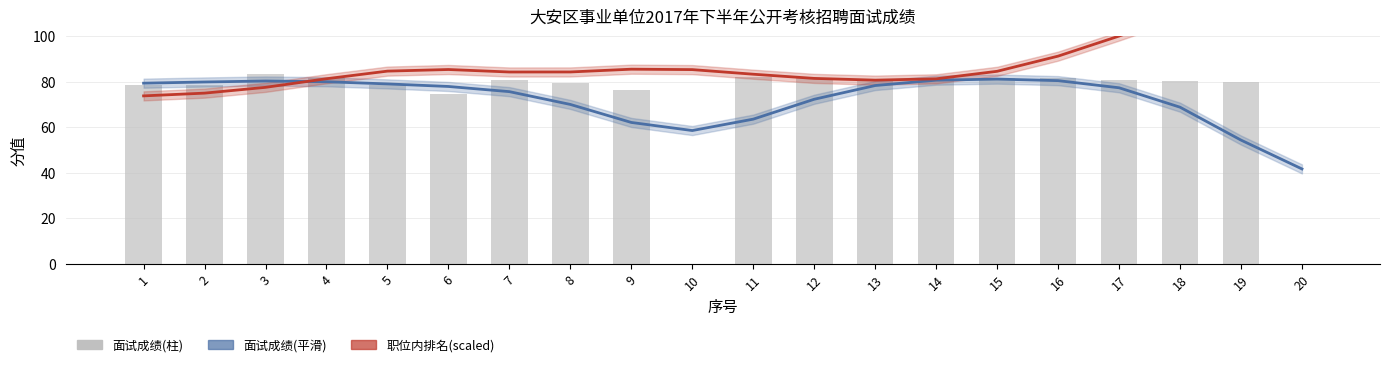

Rank the categories by 面试成绩 value from highest to lowest.

3, 11, 14, 4, 15, 12, 16, 17, 7, 13, 18, 19, 8, 1, 2, 5, 9, 6, 10, 20